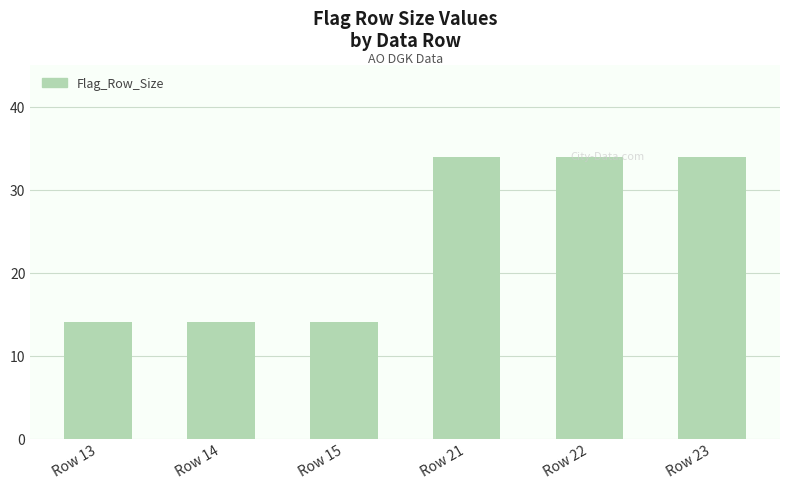

What is the greatest value displayed?

34